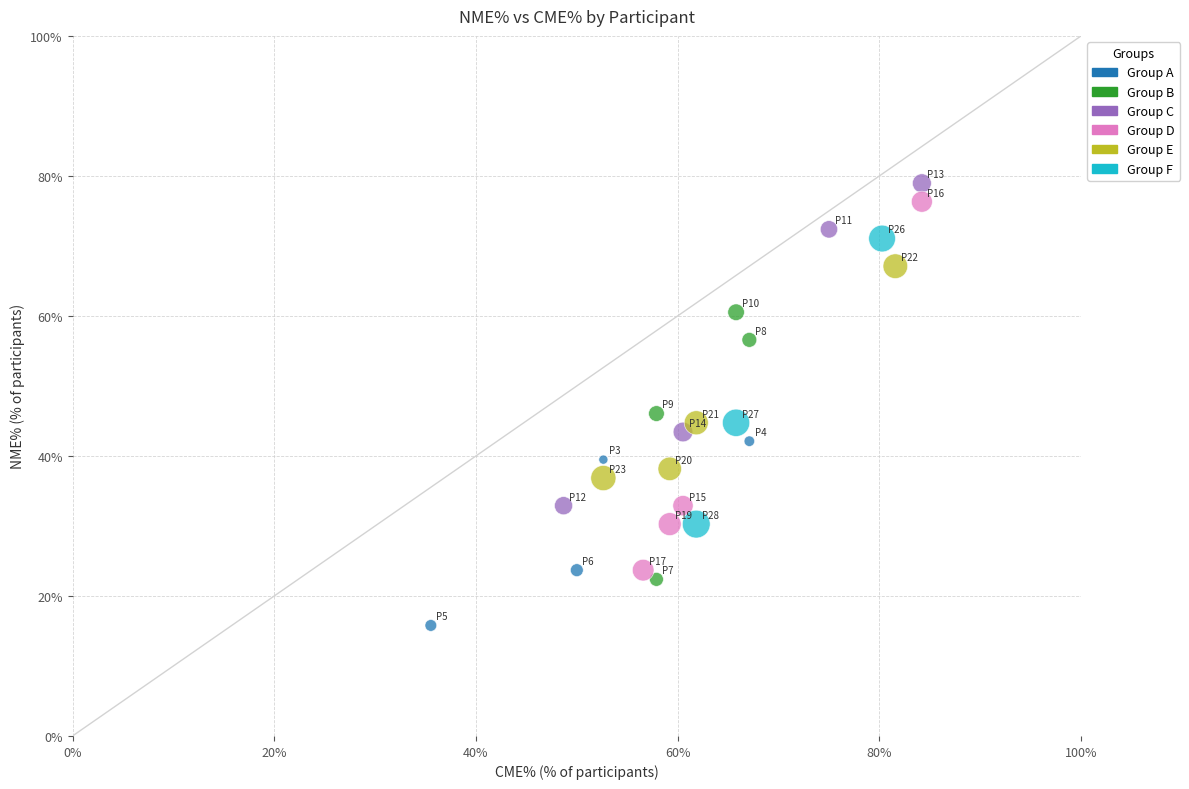

What is the range of X values (max minus min)?

48.7